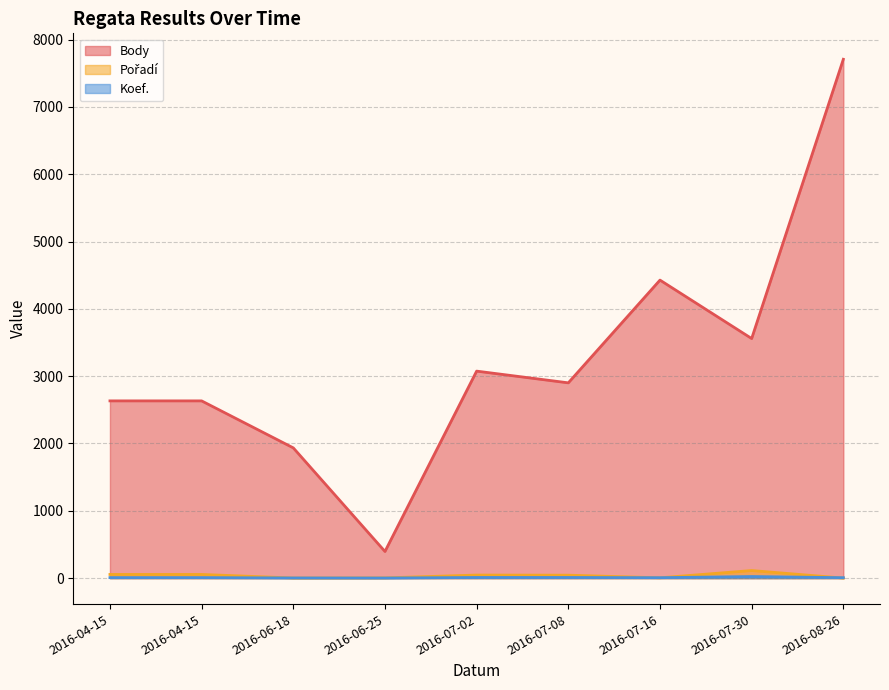

At how many categories does at least one series exceed 3941?

2